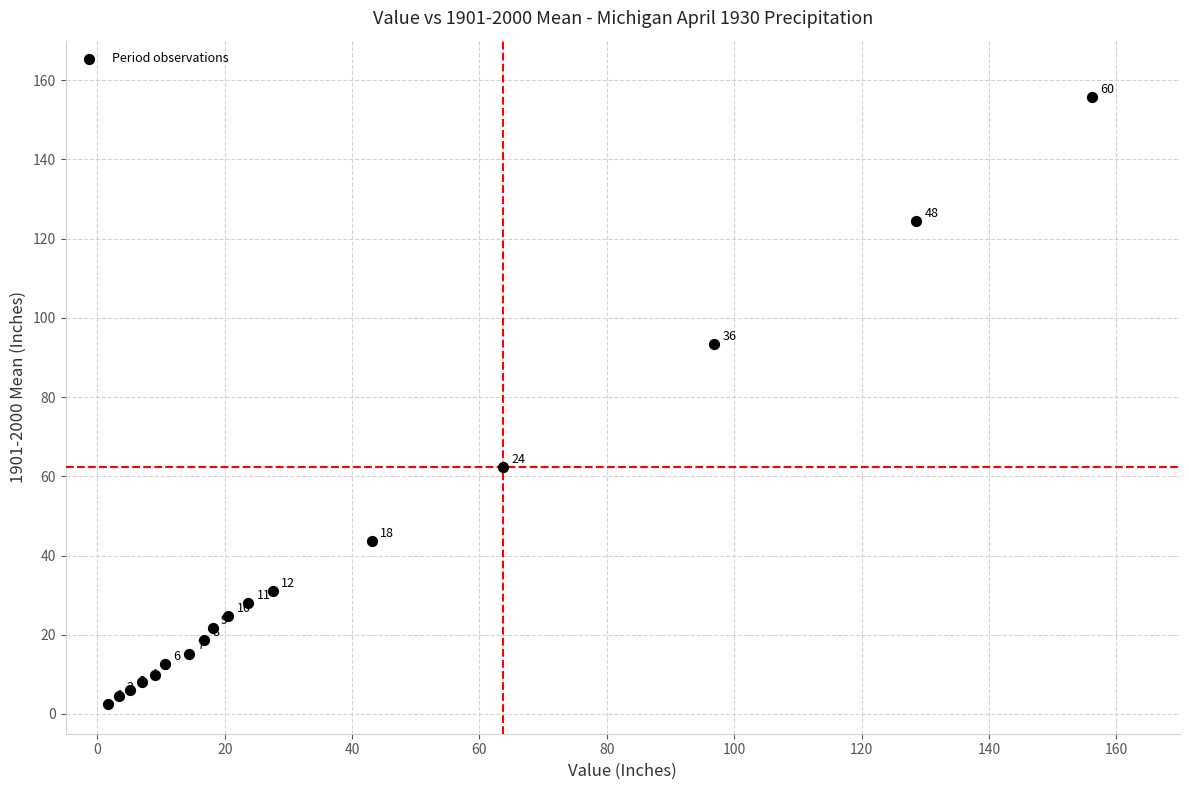

What Y value in the scatter plot is closest to 79?

93.4